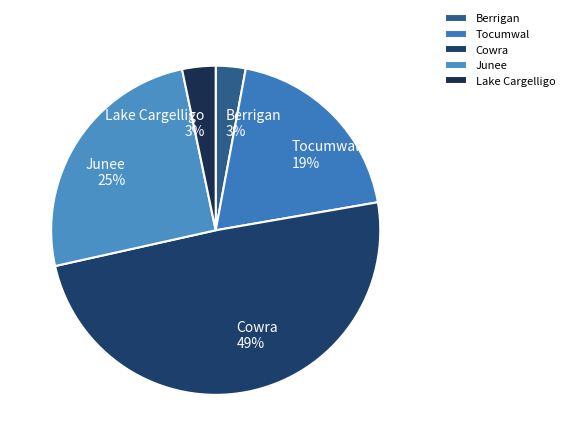

Is the sum of Junee and Tocumwal greater than half?

No